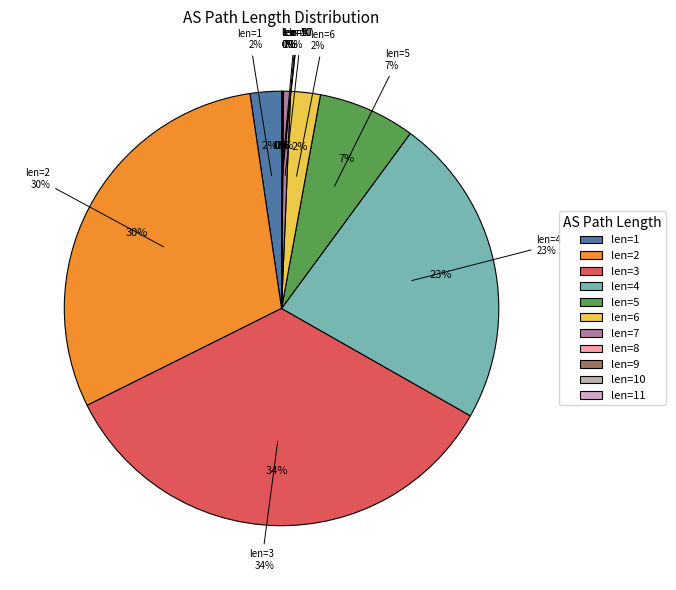

What is the change in value from 1 to 6?

-1.0